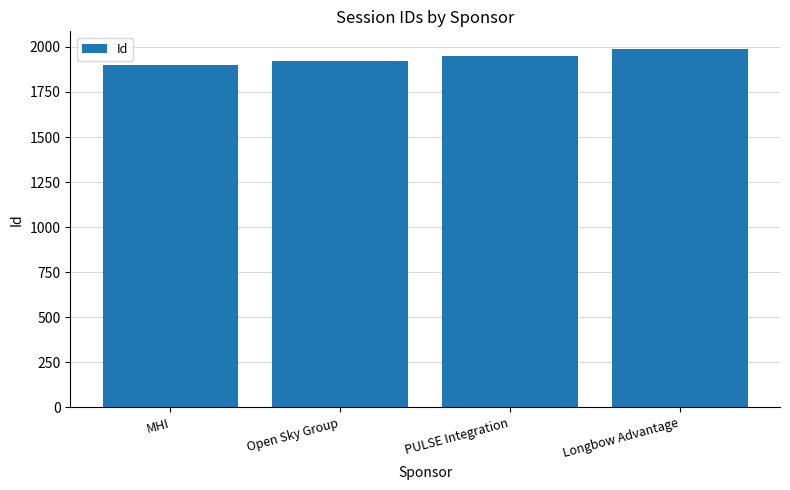

Reading left to right, extract all data points from this chart.

1899	1924	1951	1987